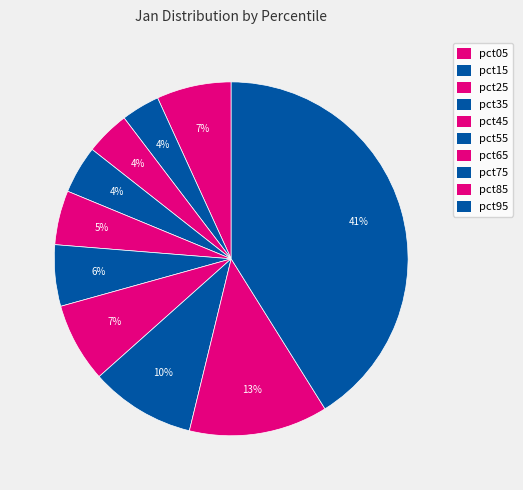

To the nearest percent, what is the difference between the largest and smallest slice percentages?

38%